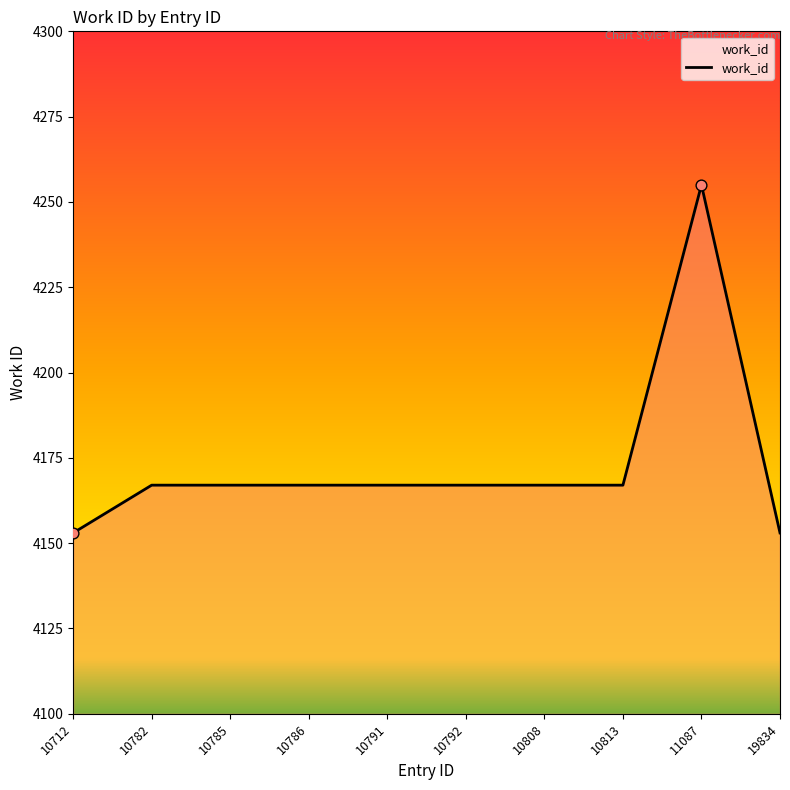

Between 10786 and 10712, which is larger?

10786